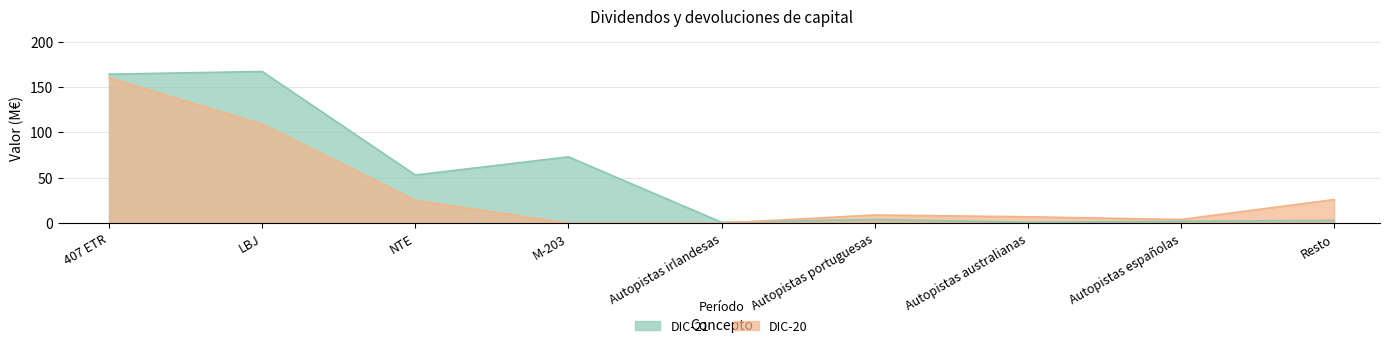

At which category is the sum across all series the highest?

407 ETR